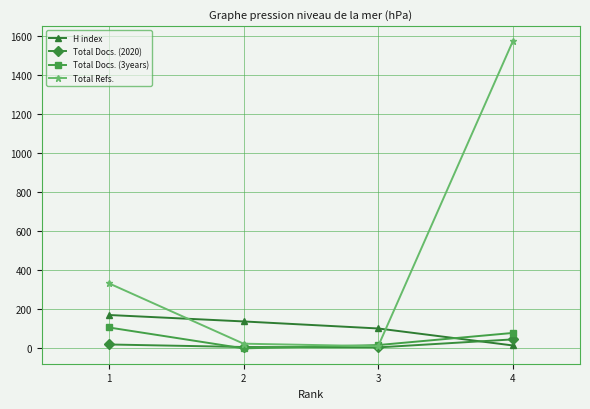

How many categories are shown in the chart?

4